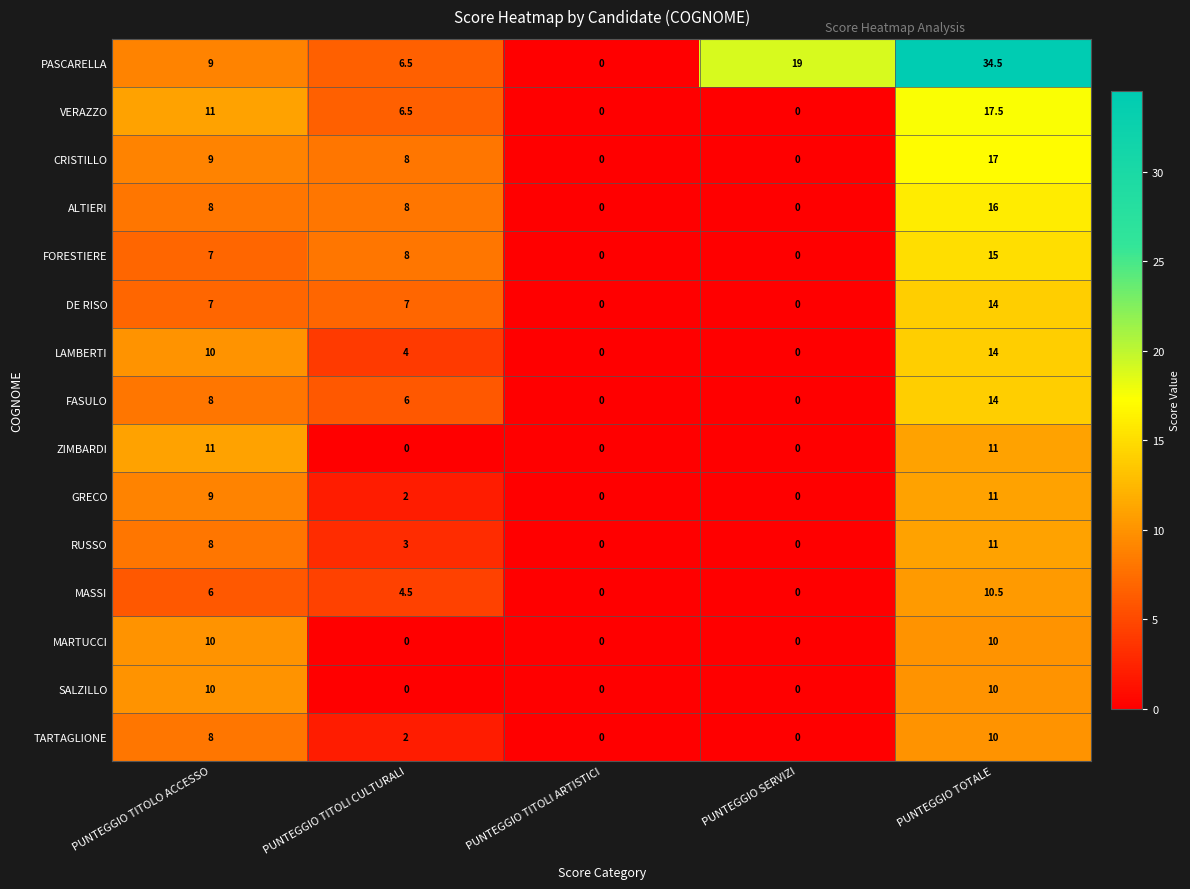

At how many categories does at least one series exceed 22?

1